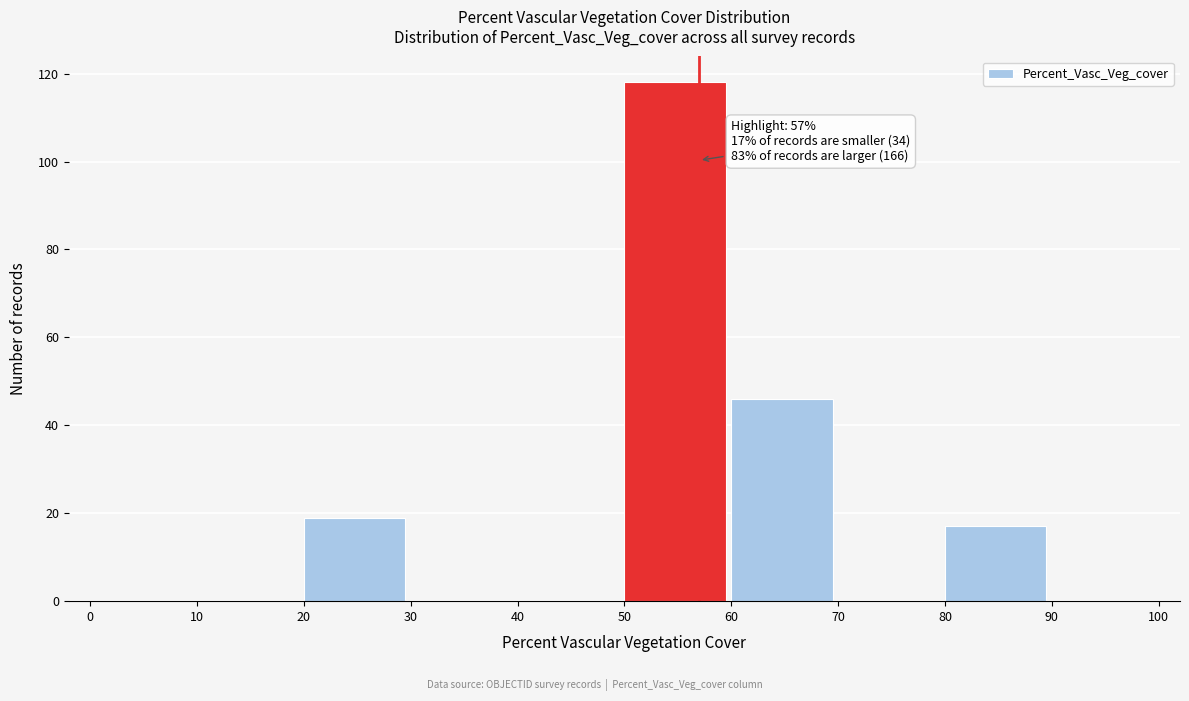

Which range on the x-axis has the tallest bar?

50 to 60